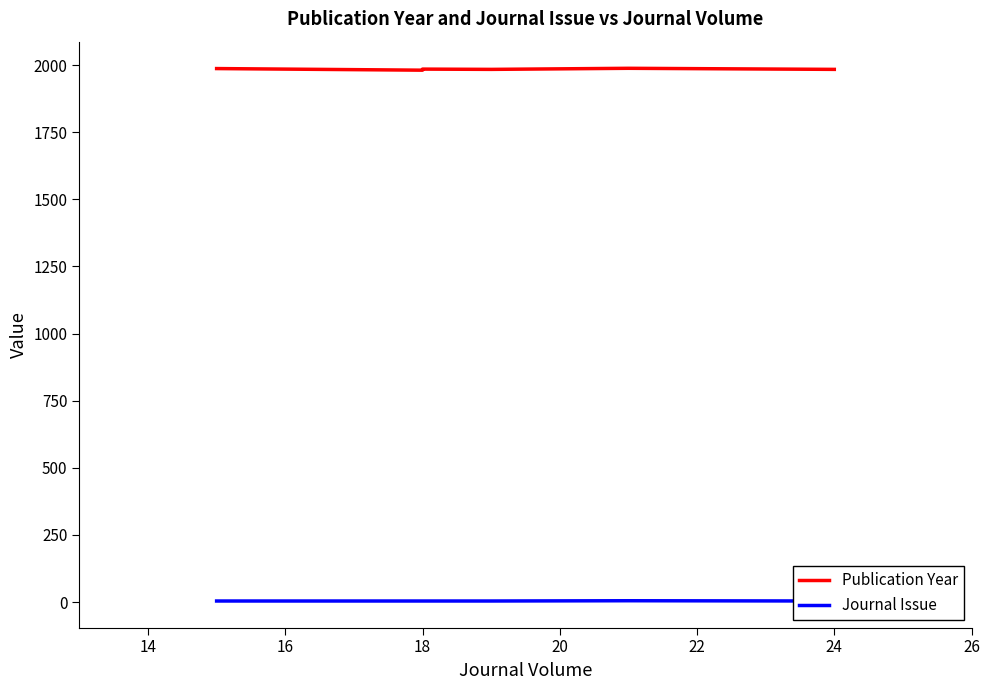

True or false: Publication Year has a value of 1027 at 22.

False